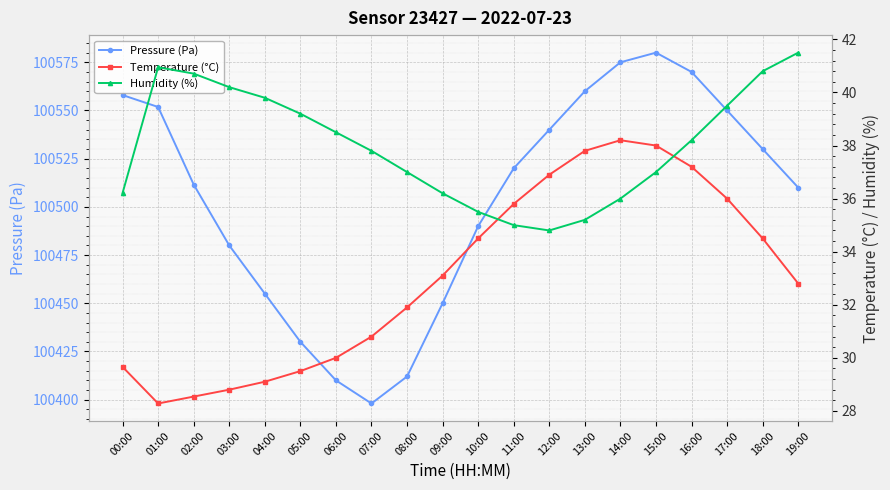

What is the total value across all series at 19:00?

100584.3